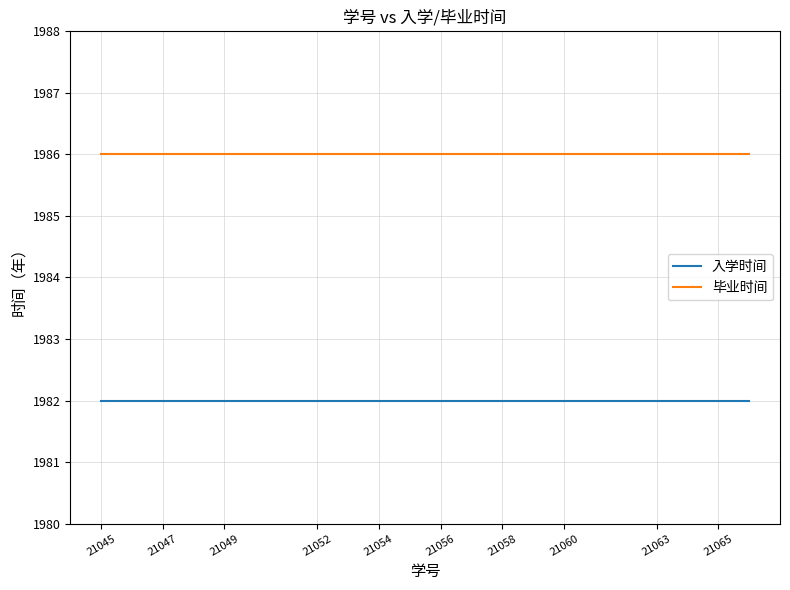

Rank the series by their average value, from highest to lowest.

毕业时间, 入学时间